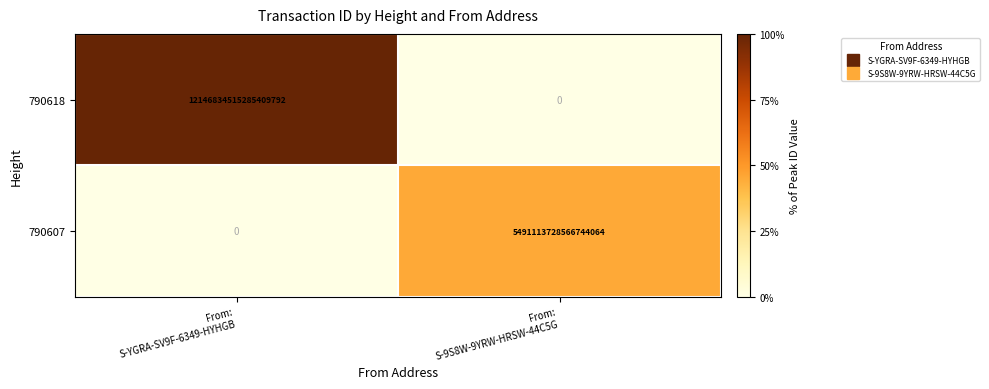

List the series in order of their peak value, lowest first.

790607, 790618